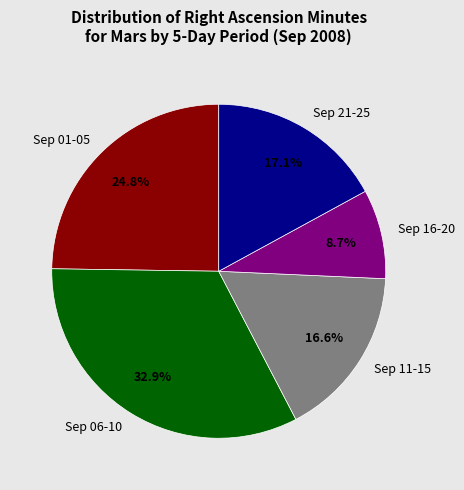

Which category has the smallest portion of the pie?

Sep 16-20